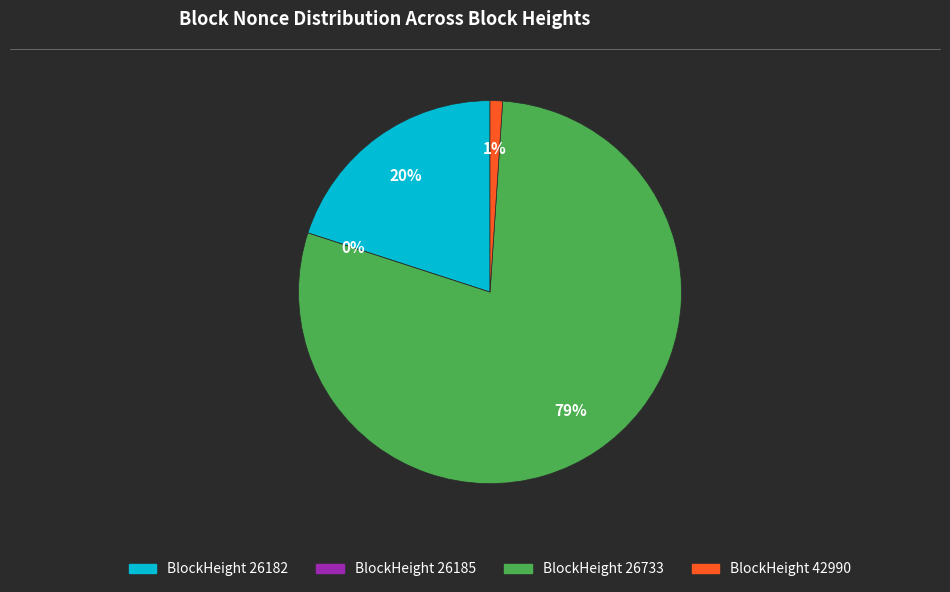

Count the number of slices in the pie.

4